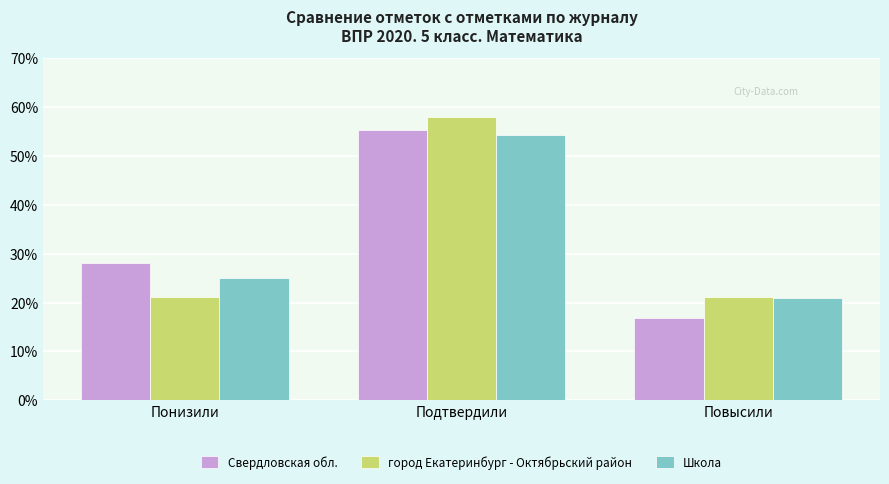

What is the difference between the maximum and second lowest values in the город Екатеринбург - Октябрьский район series?

36.7